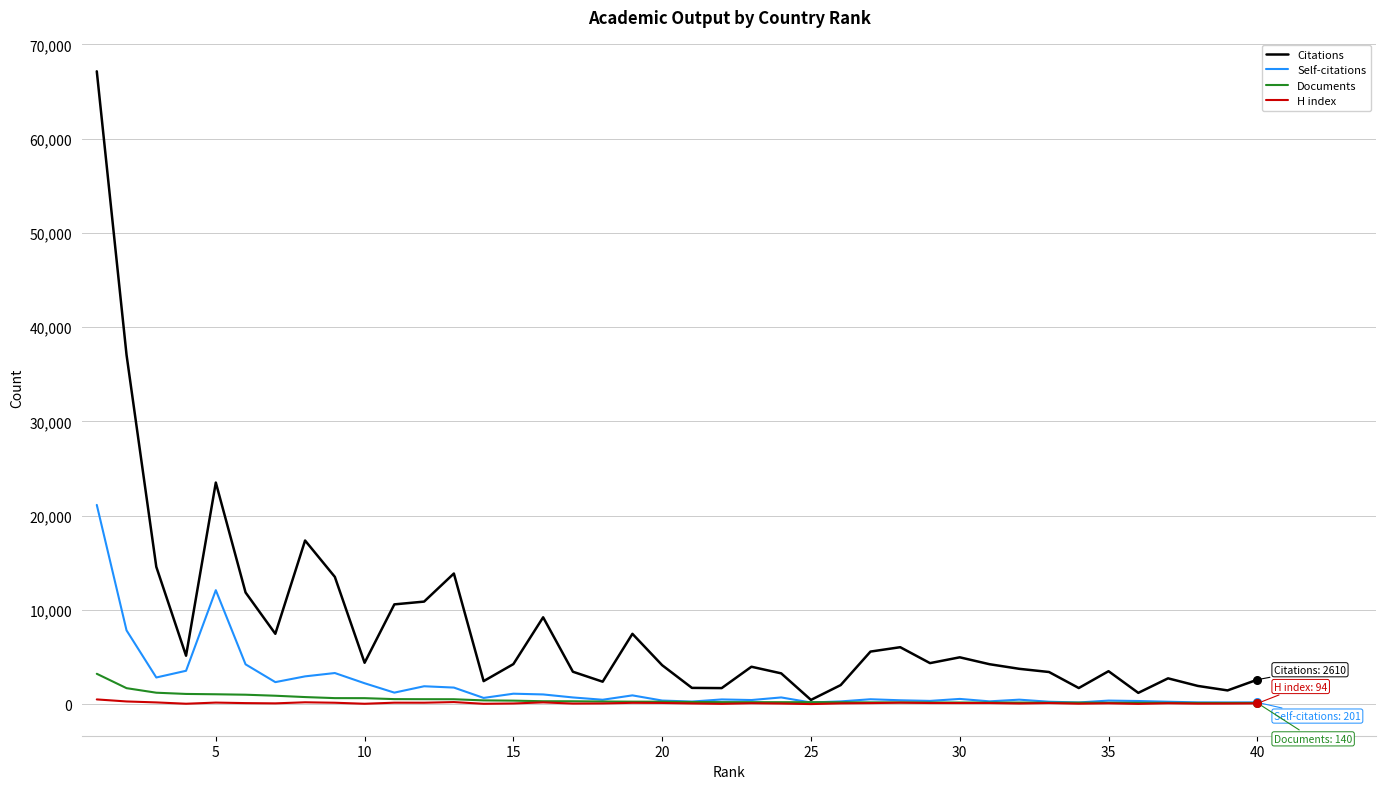

At how many categories does at least one series exceed 45245?

1